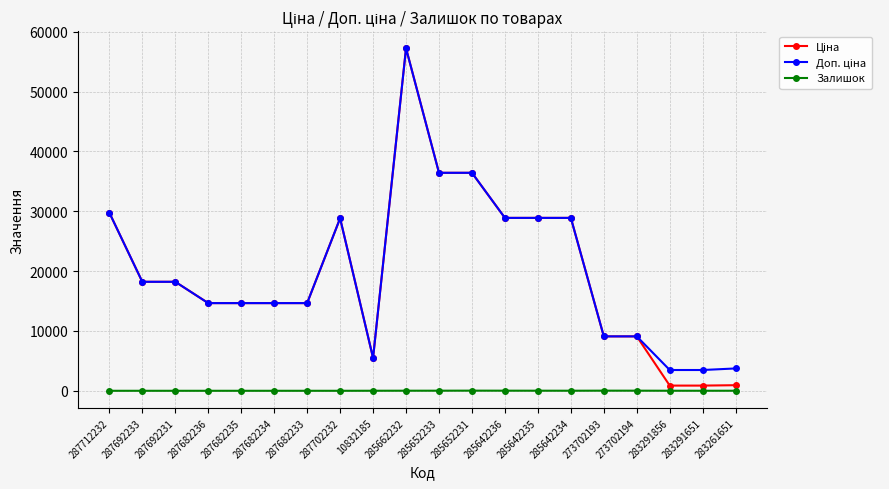

What is the maximum value shown in the chart?

57235.5